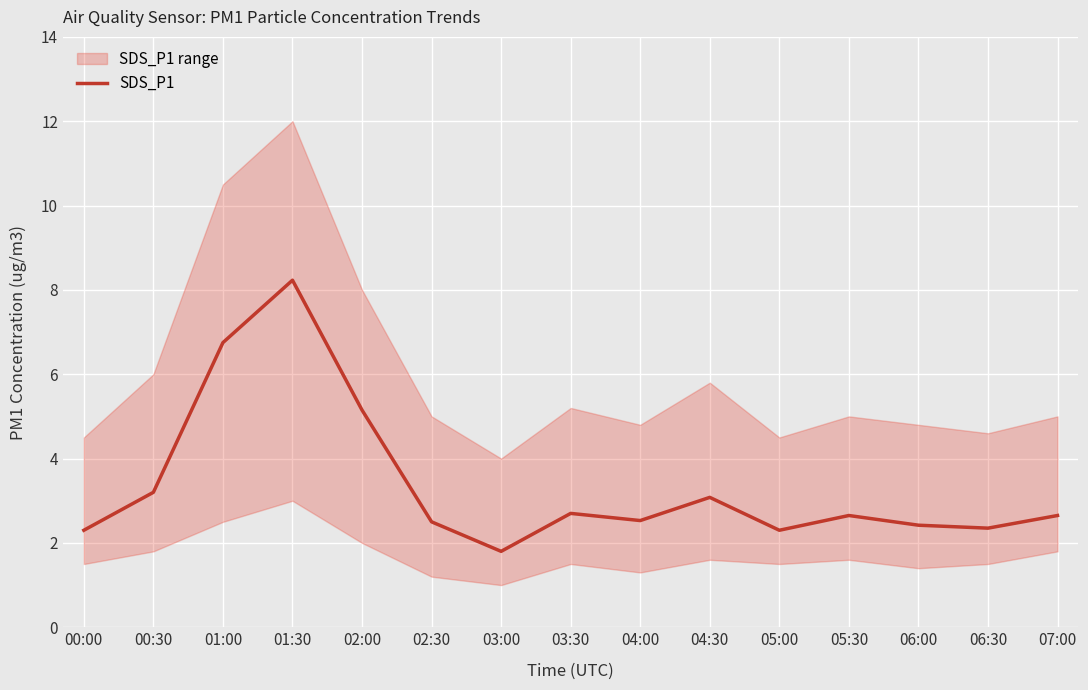

How many lines are shown in the chart?

1